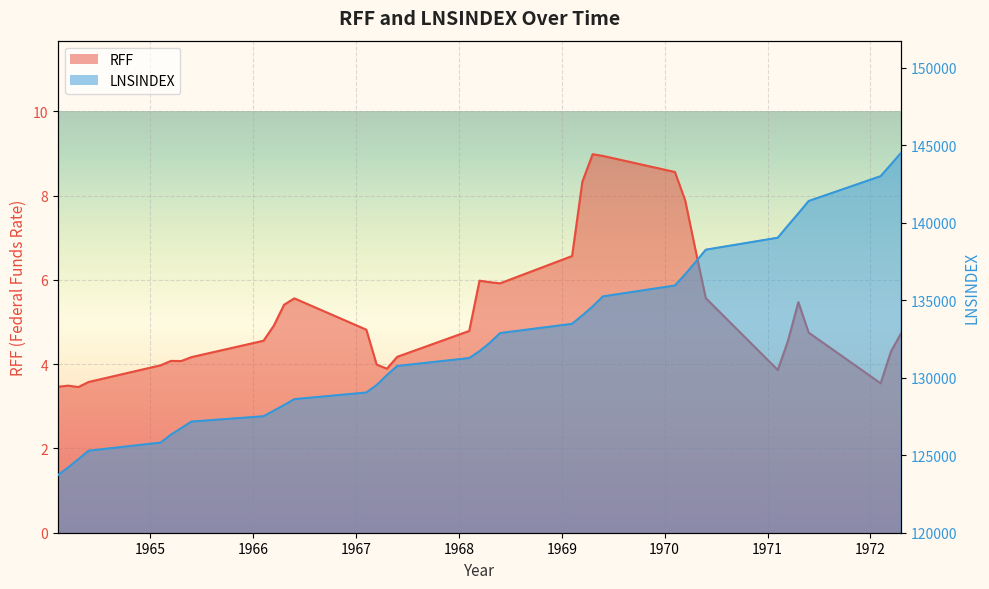

In RFF, how many points are lower than both neighbors (excluding endpoints)?

6